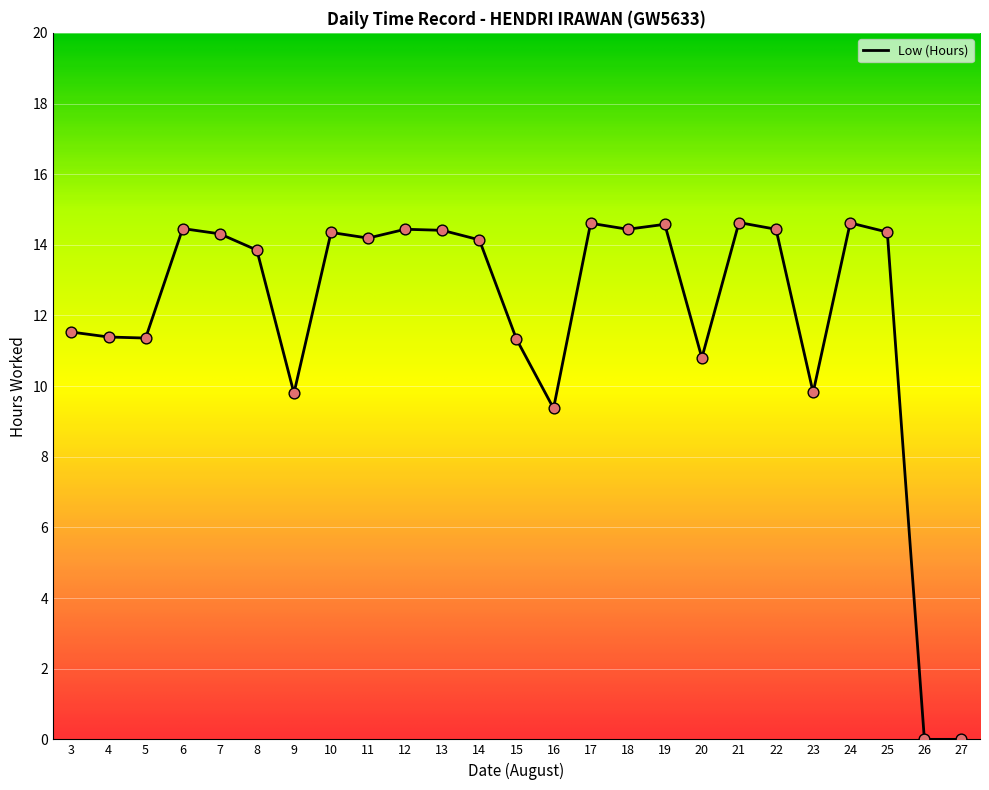

What is the change in value from 8 to 17?

+0.8